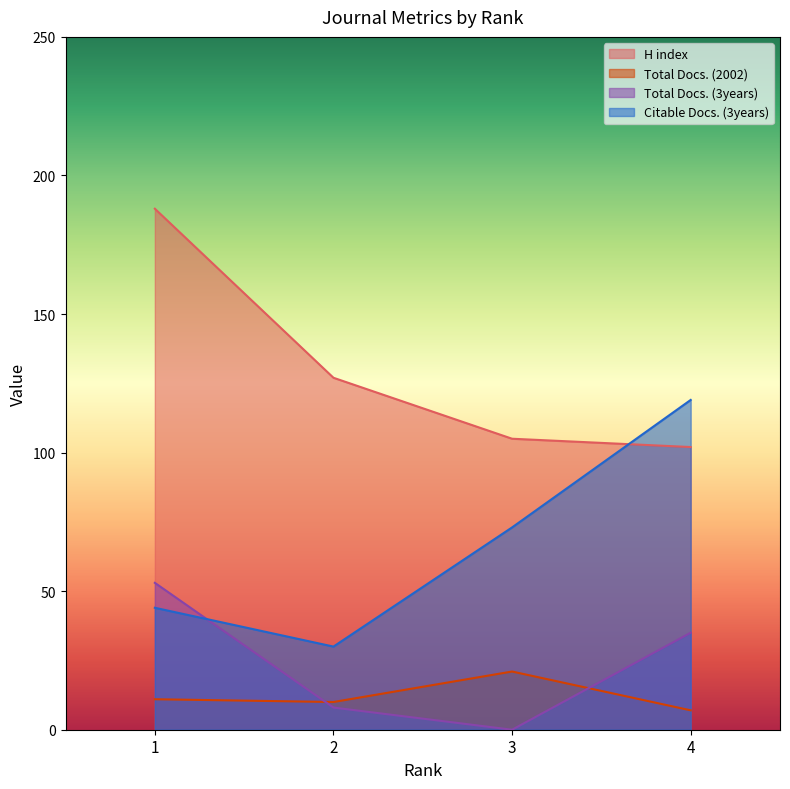

Reading right to left, what are all the values shown in this chart?

H index: 102	105	127	188
Total Docs. (2002): 7	21	10	11
Total Docs. (3years): 35	0	8	53
Citable Docs. (3years): 119	73	30	44